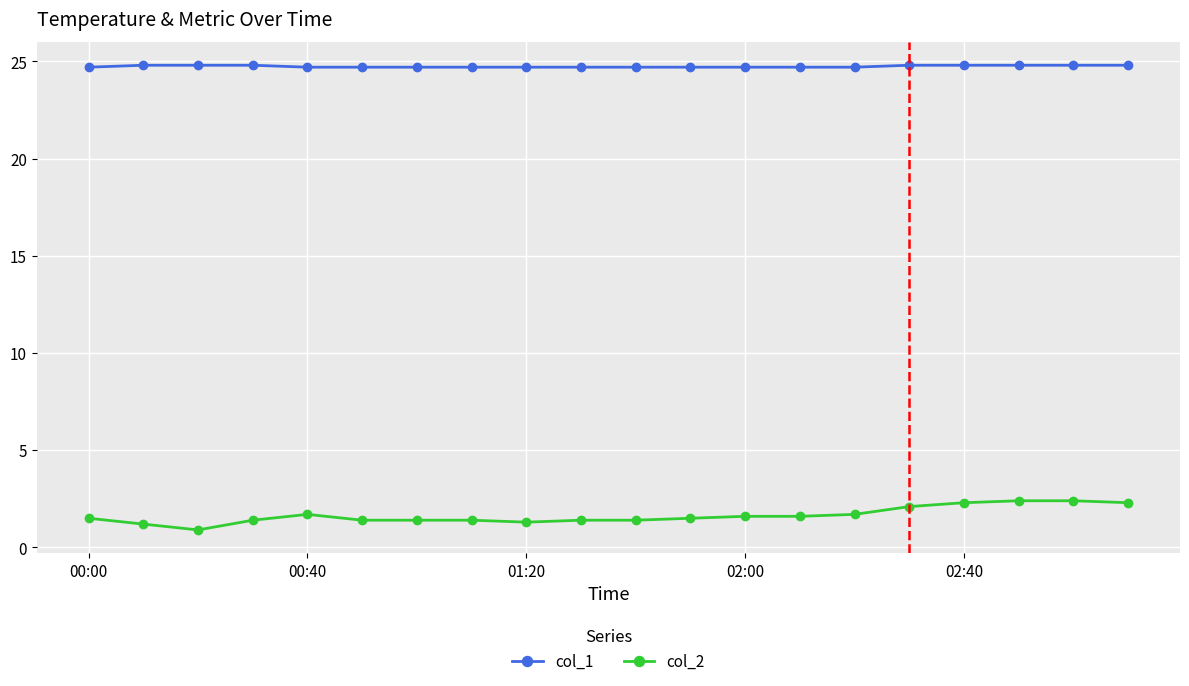

Which series has the widest spread of values?

col_2